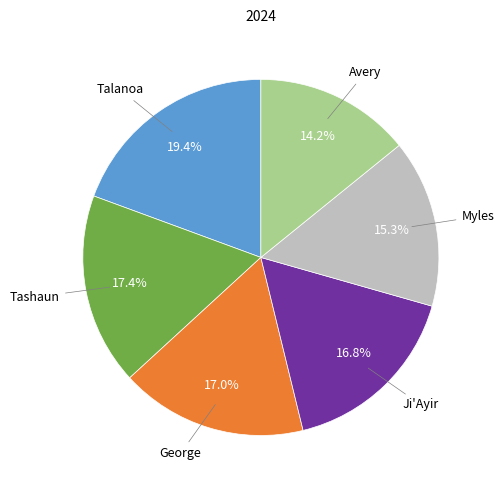

Is there a majority slice in this chart?

No